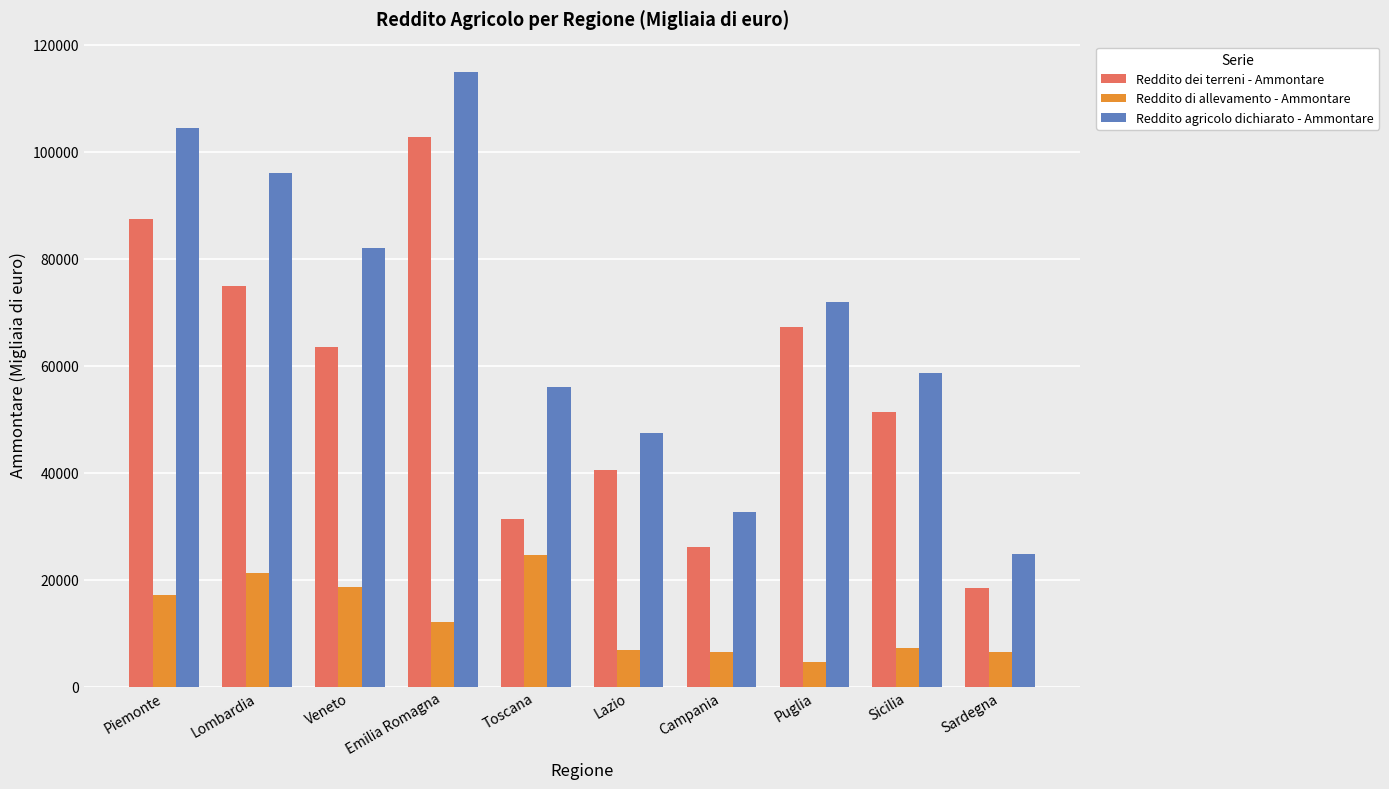

What is the label of the 7th bar from the left?

Campania